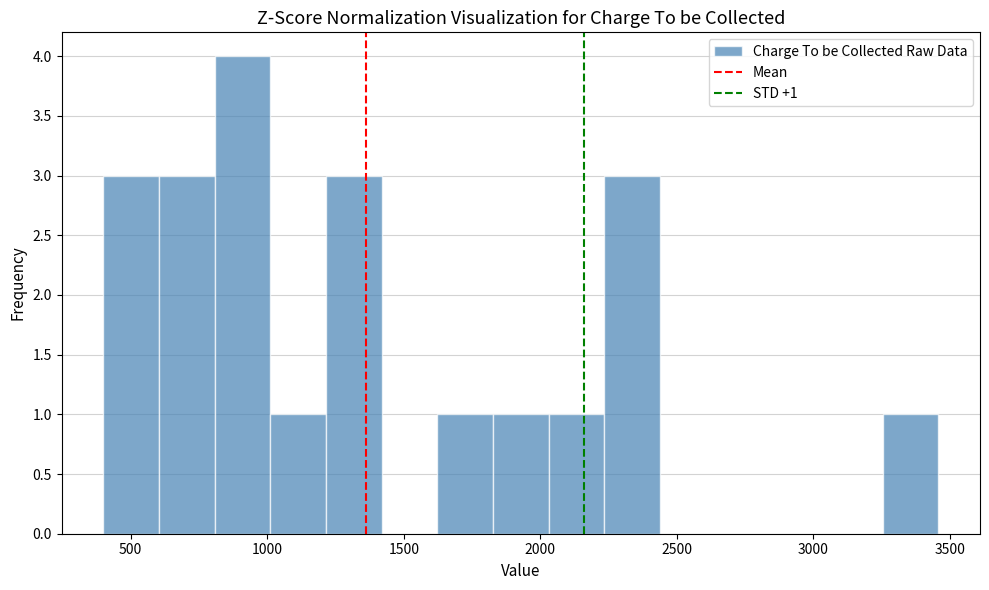

Which range on the x-axis has the tallest bar?

800 to 1000